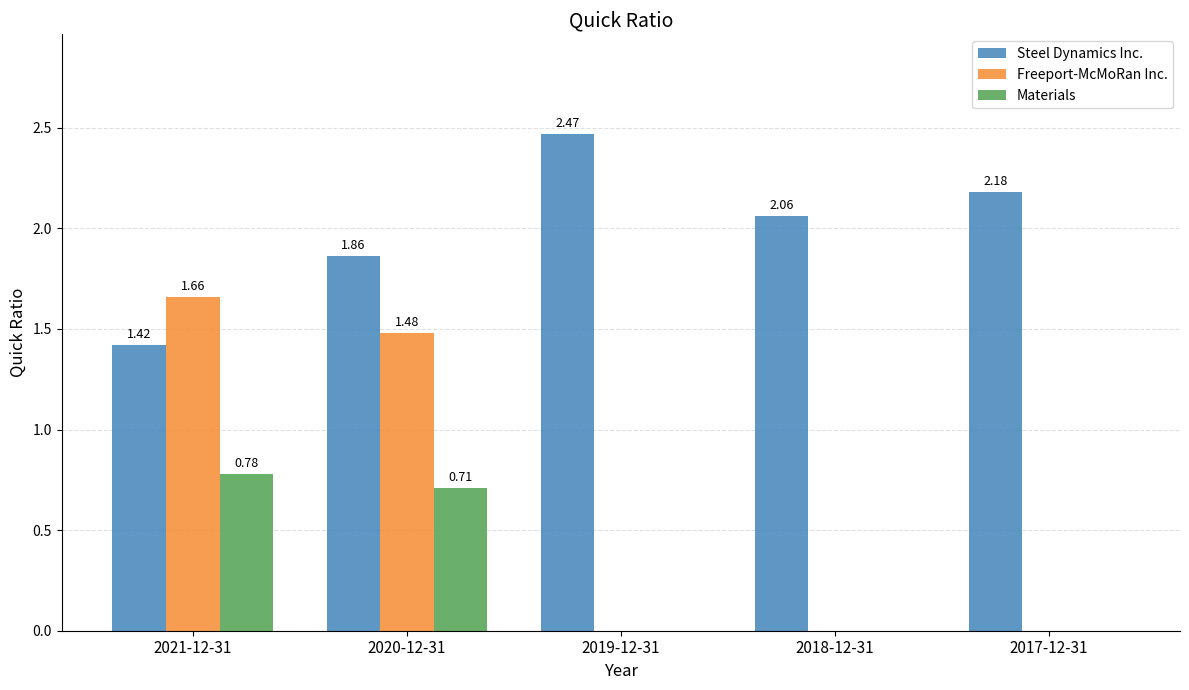

Count the Freeport-McMoRan Inc. values in the range 0 to 1.

3